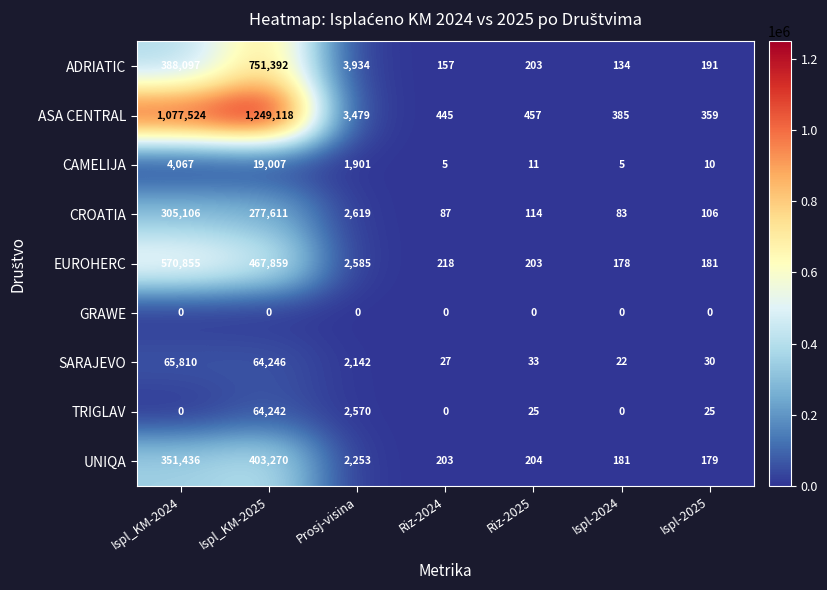

At which category is the sum across all series the highest?

Ispl_KM-2025